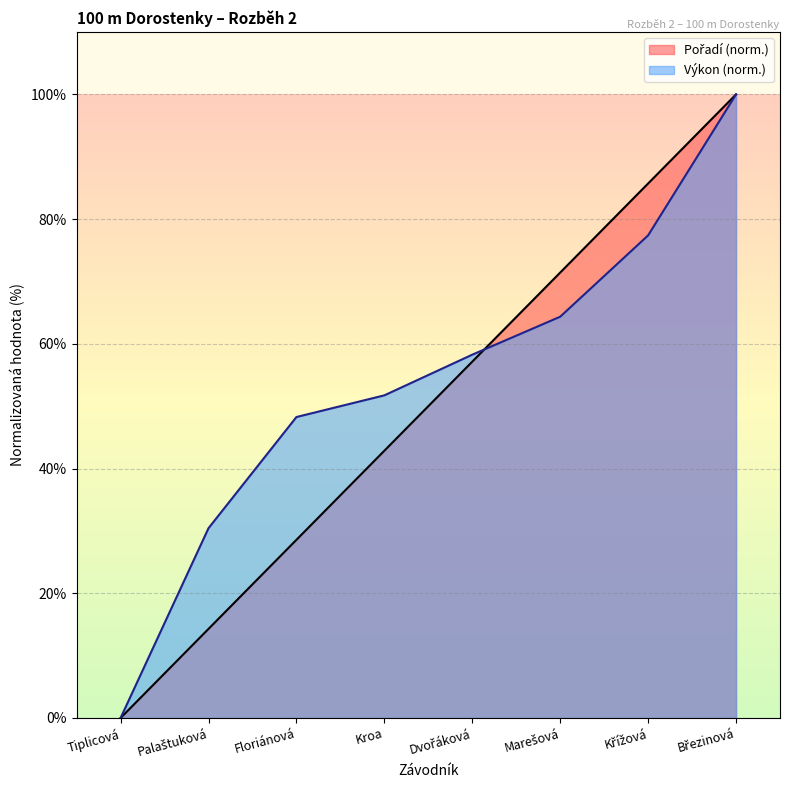

What is the total value across all series at Floriánová?

76.8